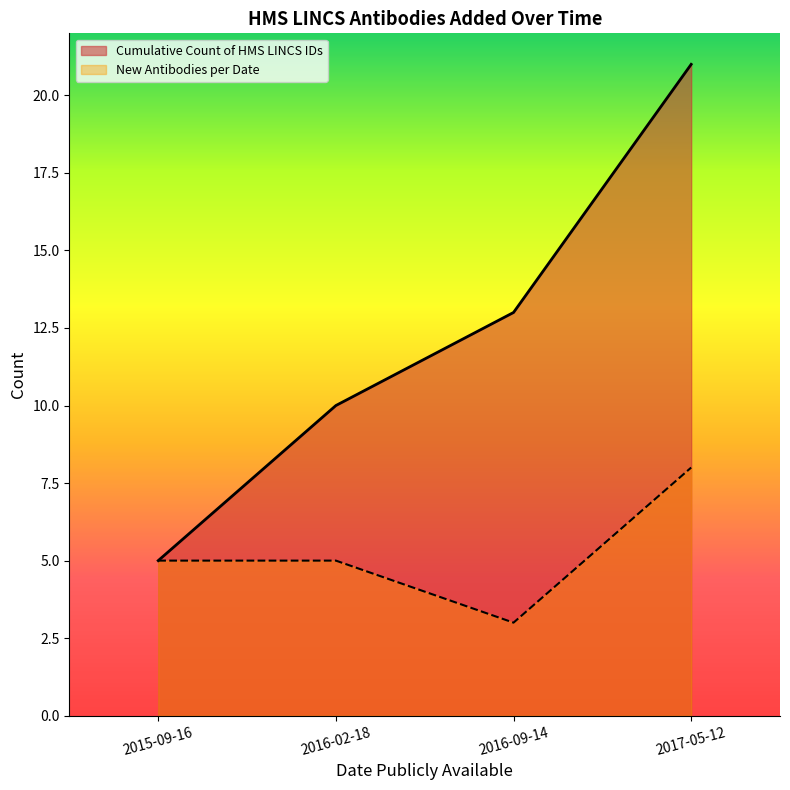

Which label corresponds to the largest value in the chart?

2017-05-12